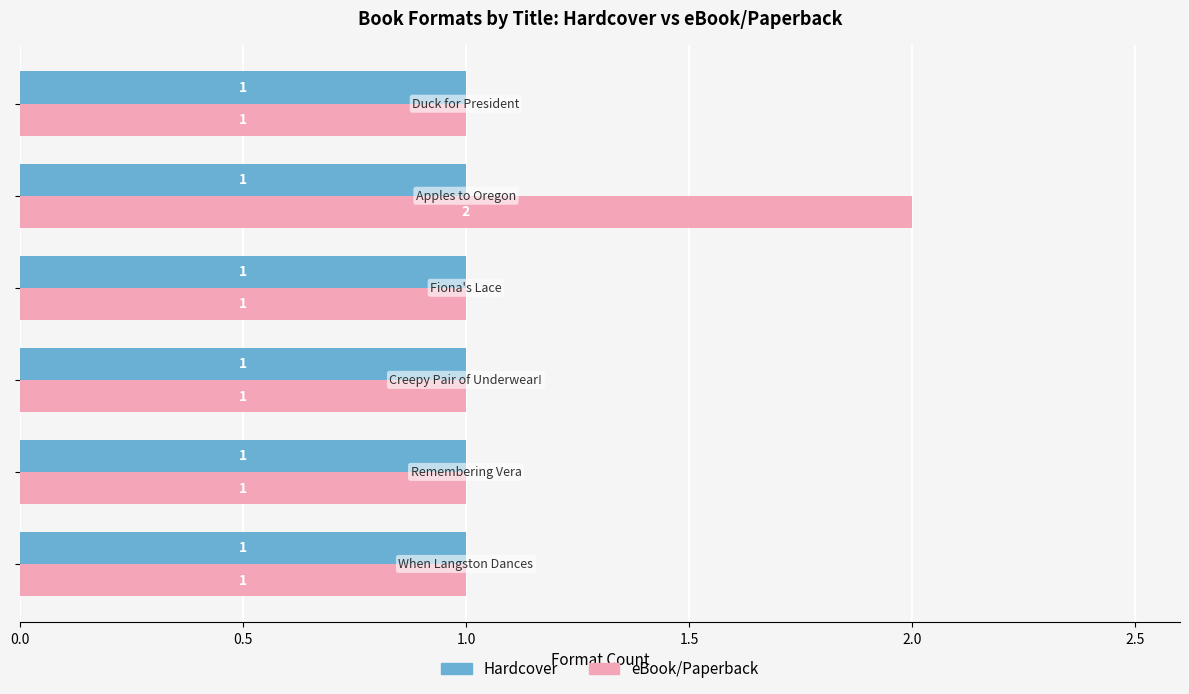

List the series in order of their overall mean, lowest first.

Hardcover, eBook/Paperback